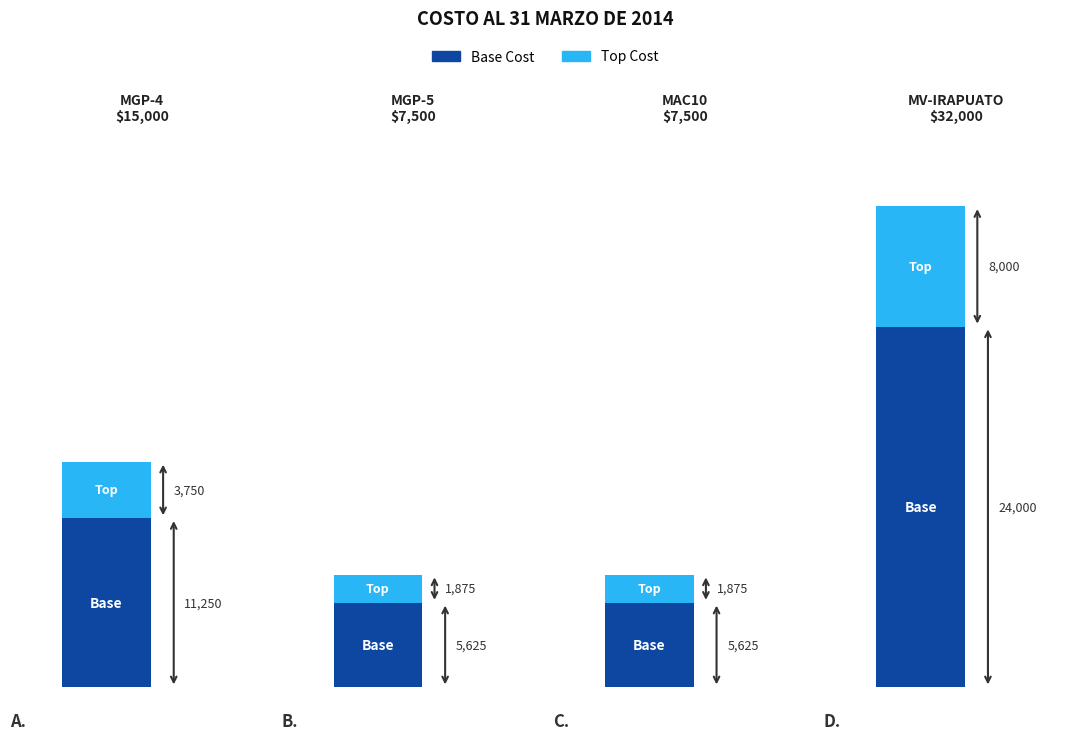

What is the ratio of the value at MV-IRAPUATO to the value at MGP-5?

4.3